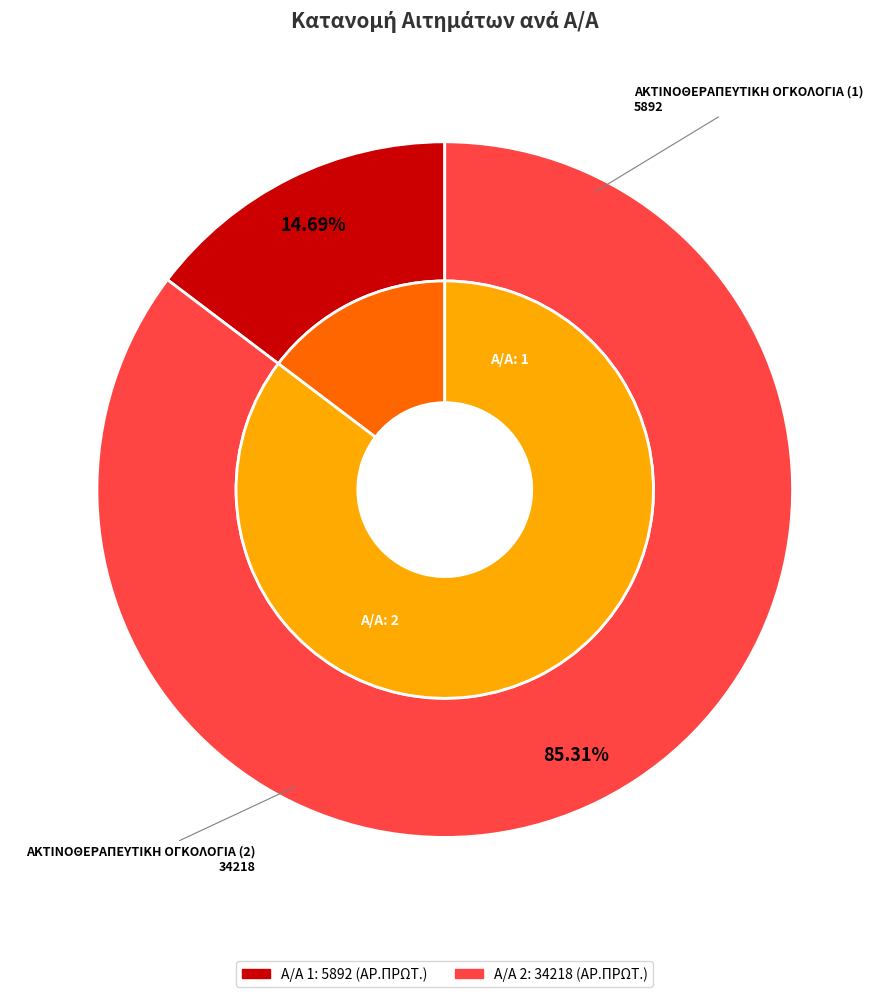

Which has a higher value, 1 or 2?

2